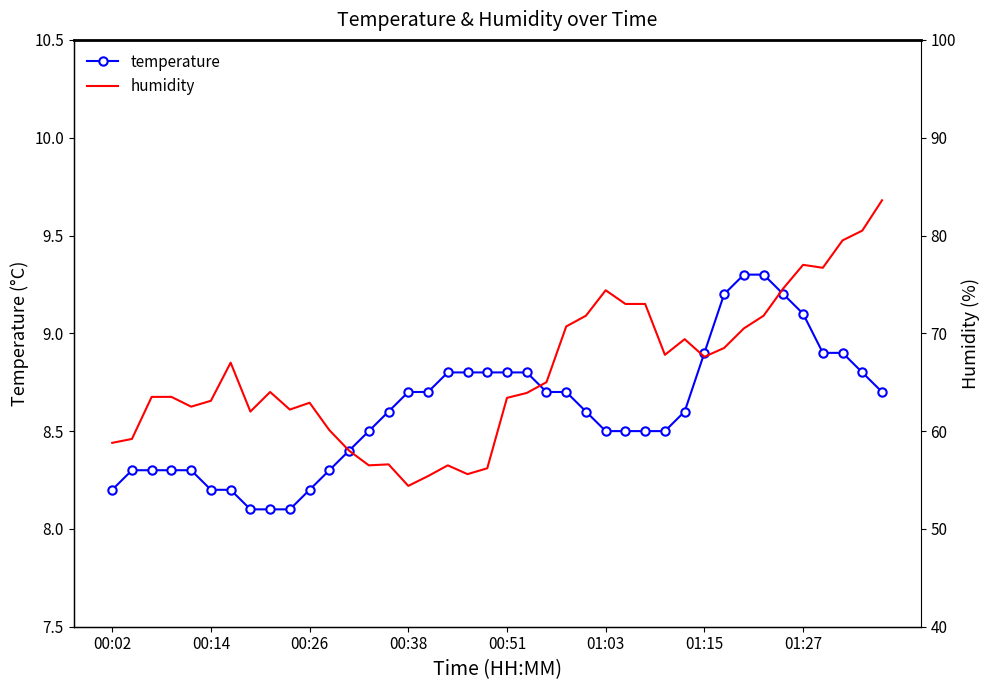

What is the value of the temperature point at the 40th from the left?

8.7